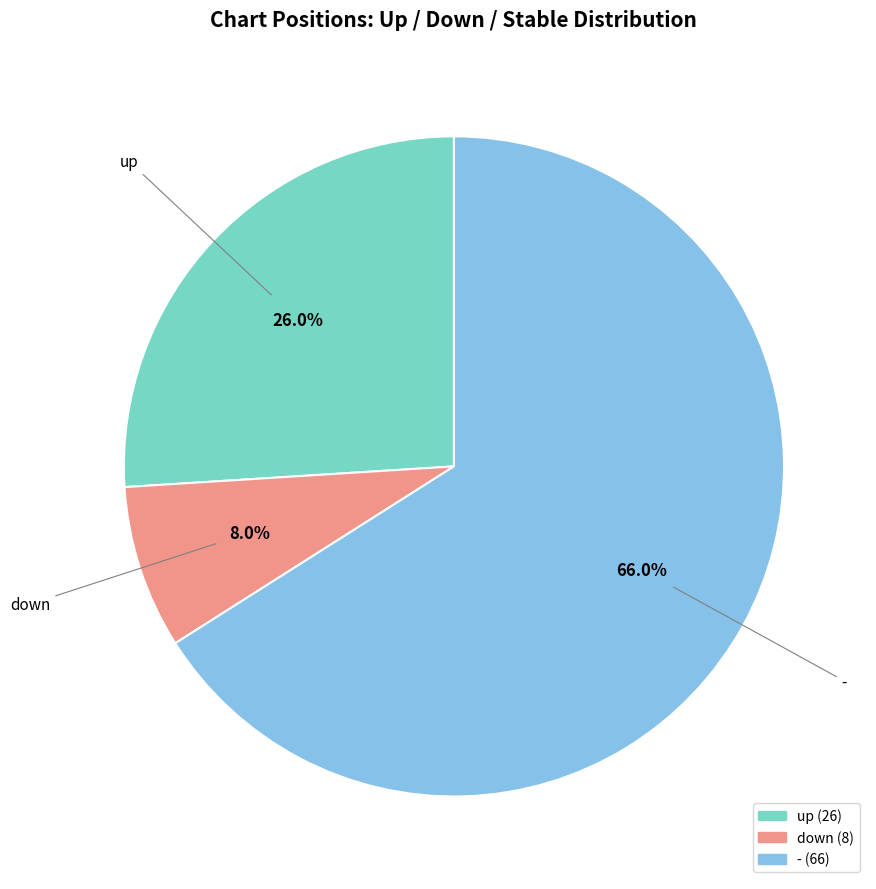

Is it true that up is 26% of the pie?

True